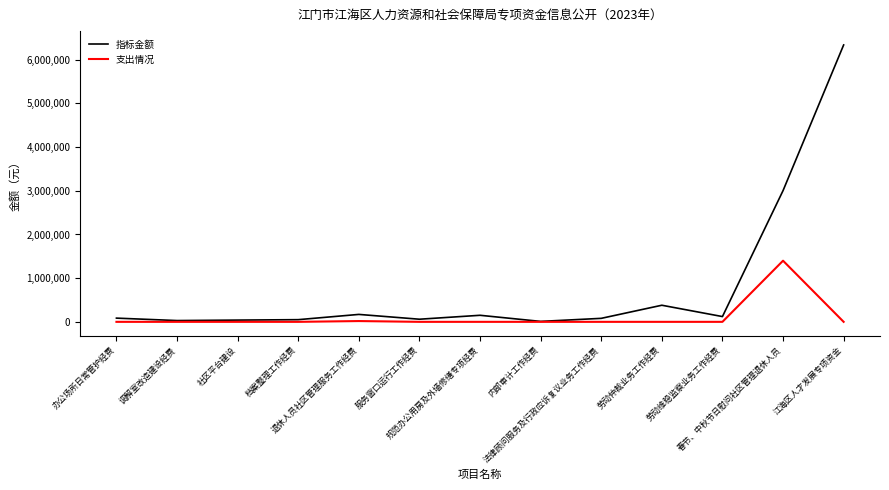

List the series in order of their overall mean, lowest first.

支出情况, 指标金额